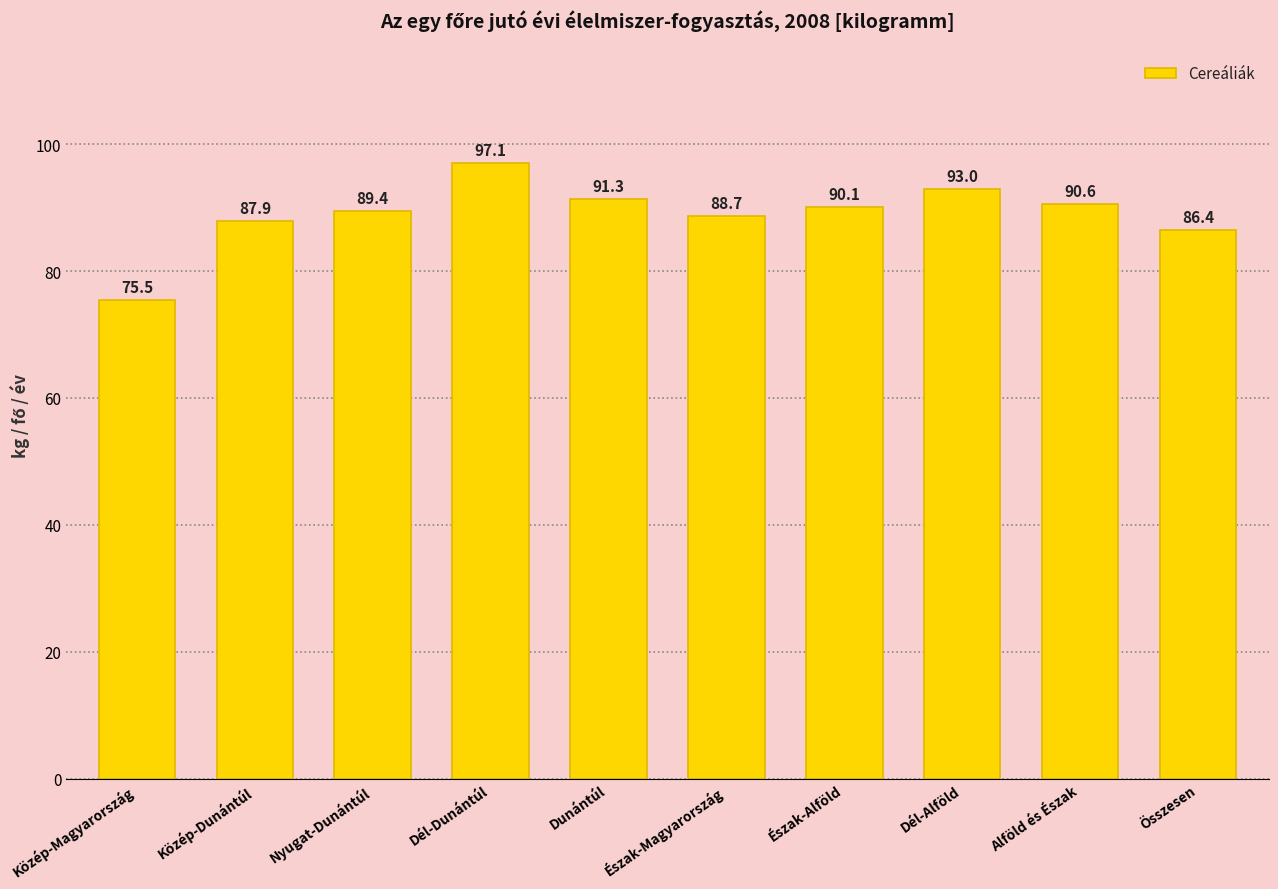

Rank the categories by value from highest to lowest.

Dél-Dunántúl, Dél-Alföld, Dunántúl, Alföld és Észak, Észak-Alföld, Nyugat-Dunántúl, Észak-Magyarország, Közép-Dunántúl, Összesen, Közép-Magyarország